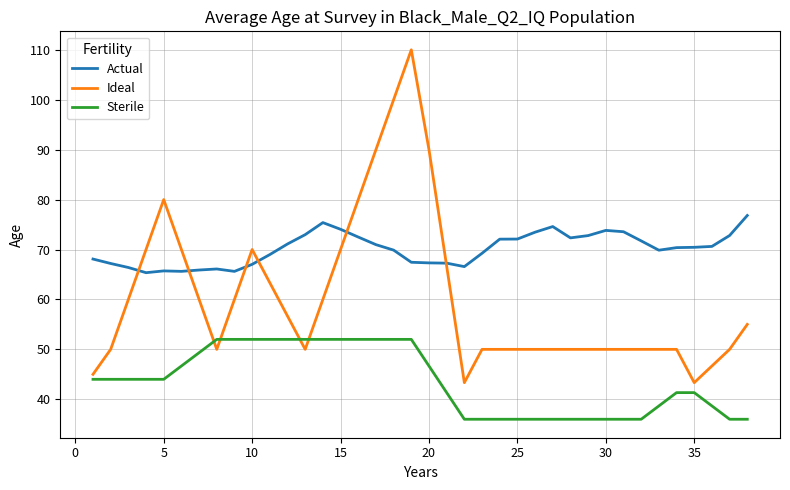

What is the average value of the Sterile series?

43.6